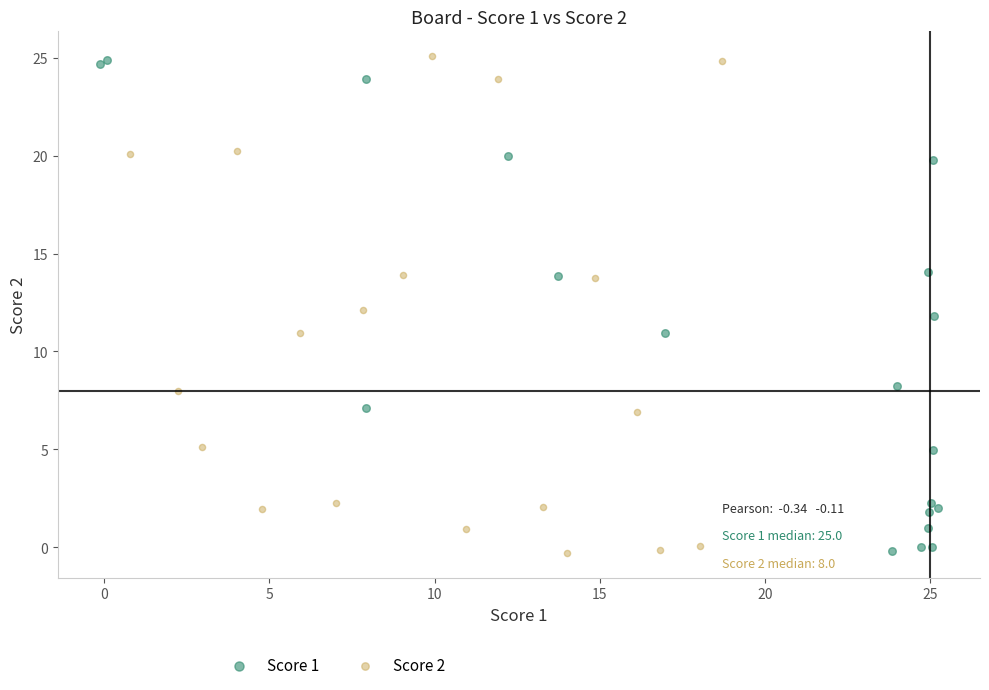

Which series has the largest Y range (max minus min)?

Score 2